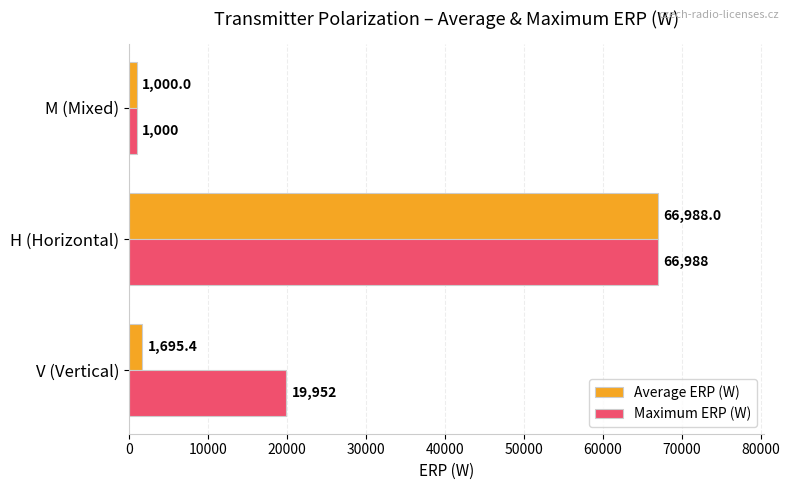

Which series has the largest total across all categories?

Maximum ERP (W)